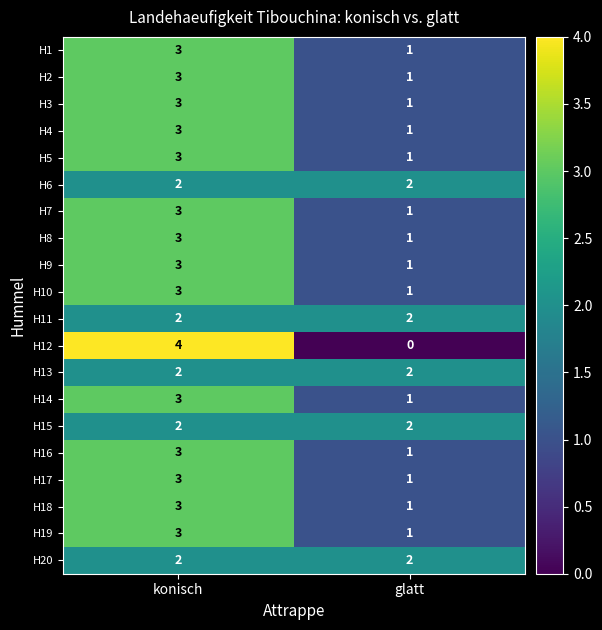

What is the total value across all series at glatt?

24